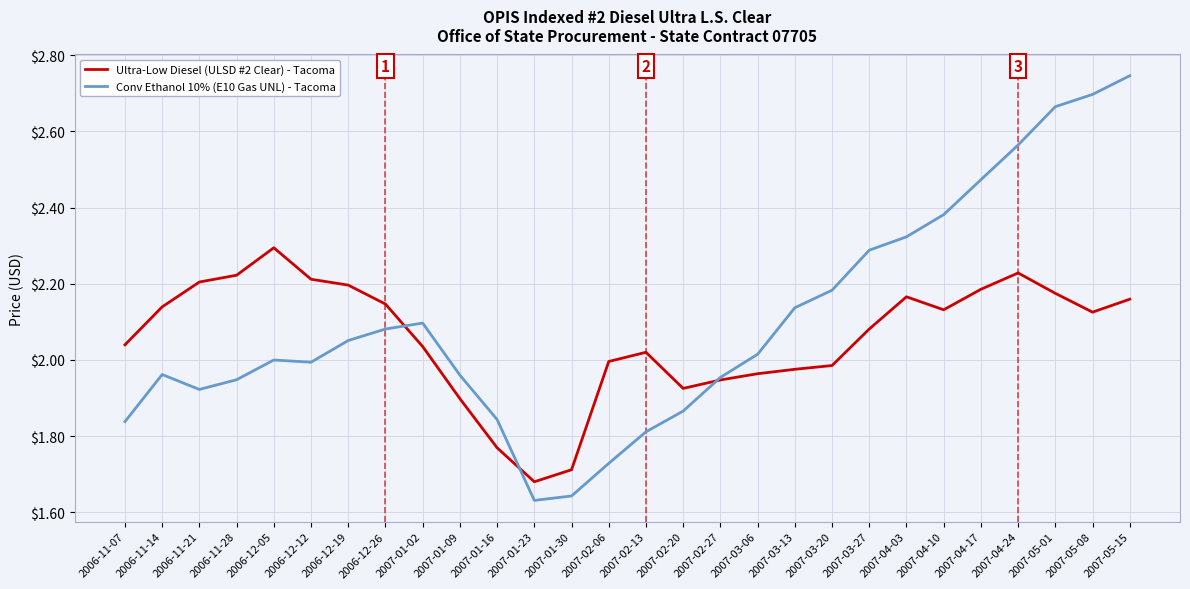

List the series in order of their peak value, highest first.

Conv Ethanol 10% (E10 Gas UNL) - Tacoma, Ultra-Low Diesel (ULSD #2 Clear) - Tacoma